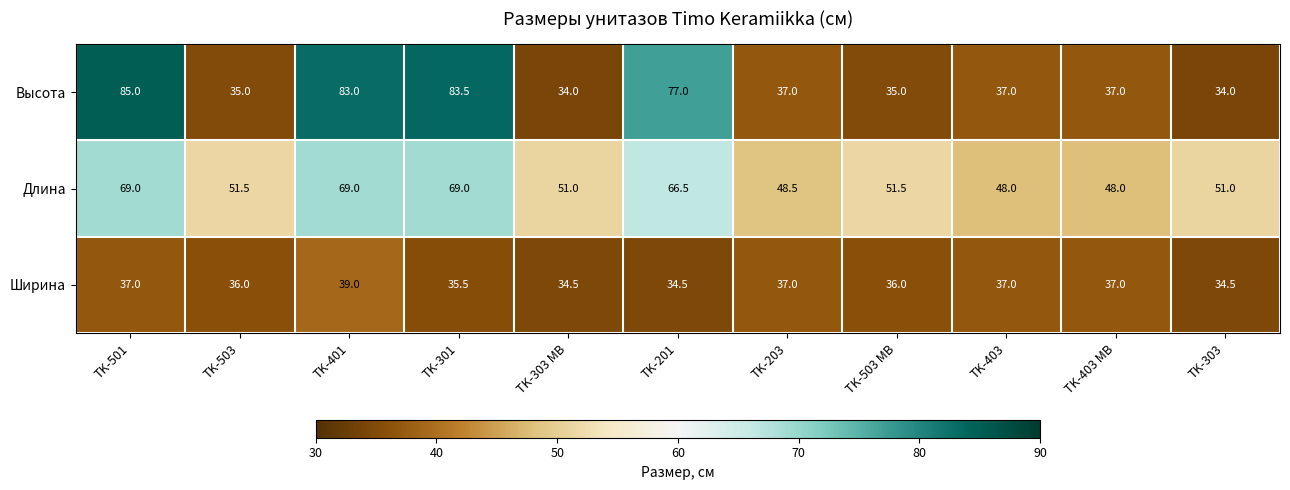

Which series has the largest range (max minus min)?

Высота